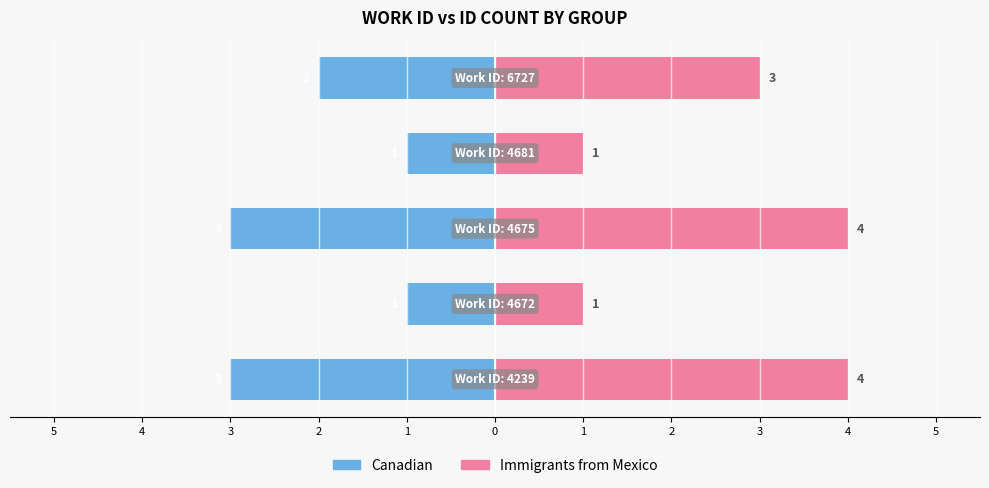

Reading left to right, what are all the values shown in this chart?

Canadian: 5=-3	4=-1	3=-3	2=-1	1=-2
Immigrants from Mexico: 5=4	4=1	3=4	2=1	1=3